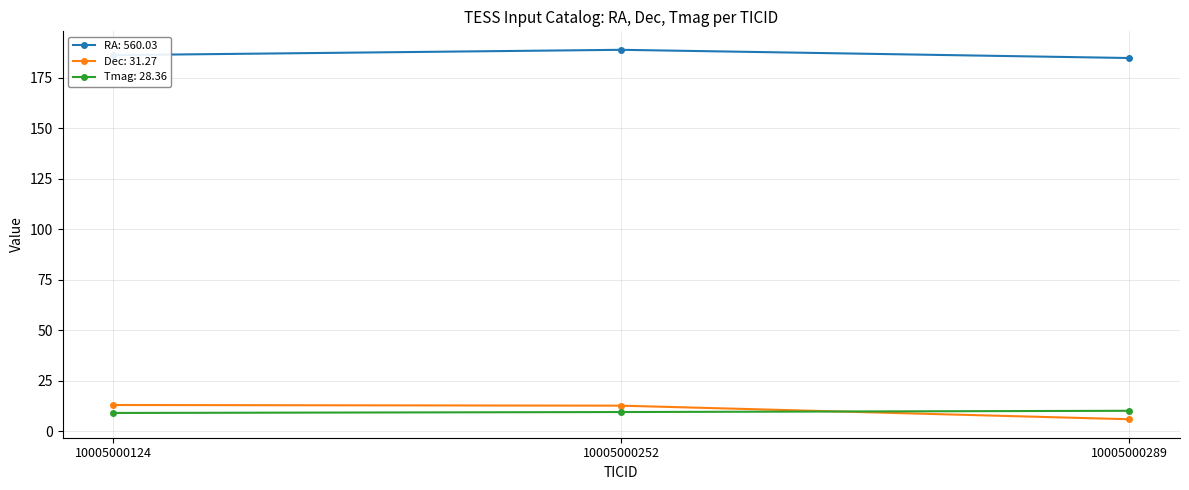

The RA: 560.03 series shows 186.3 at 10005000124. True or false?

True